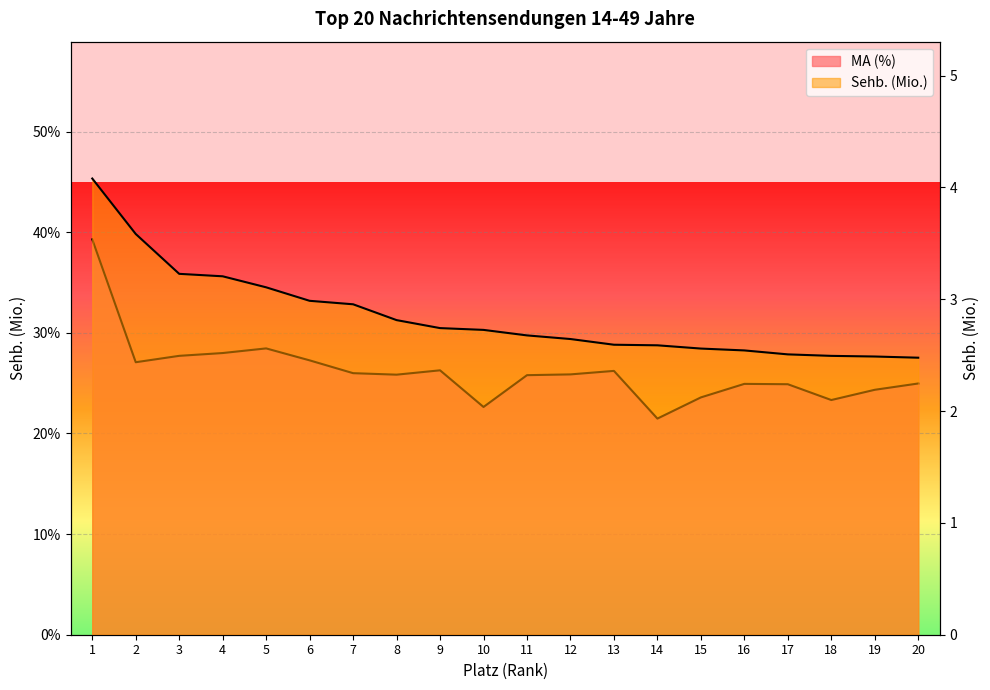

At how many categories does at least one series exceed 30?

1